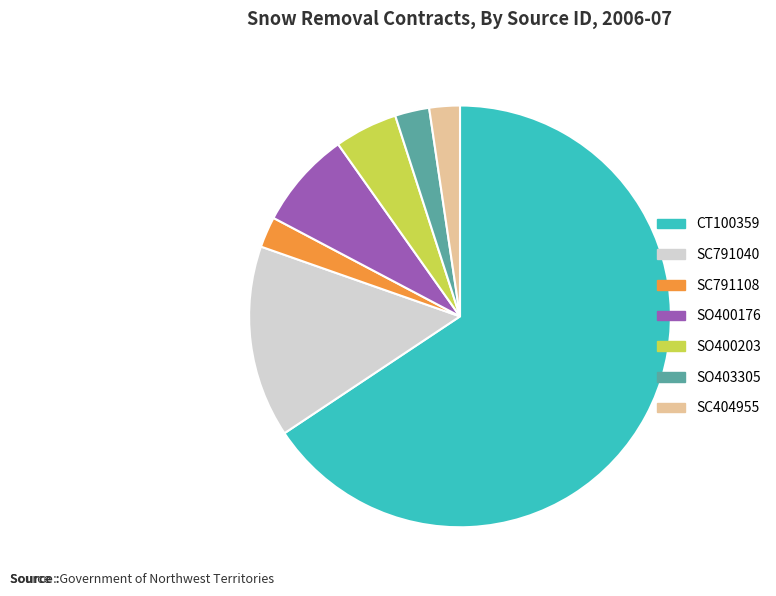

Is it true that CT100359 is 73% of the pie?

False